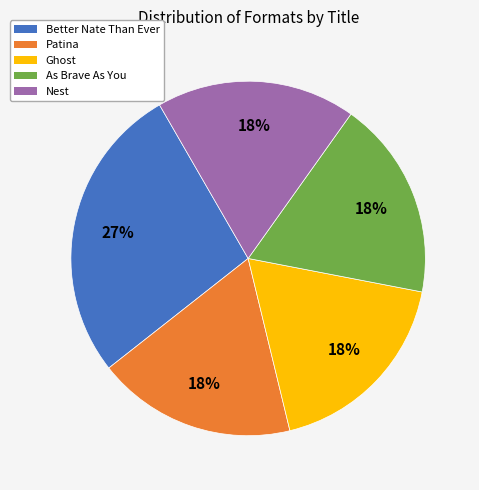

Which category has the biggest portion of the pie?

Better Nate Than Ever